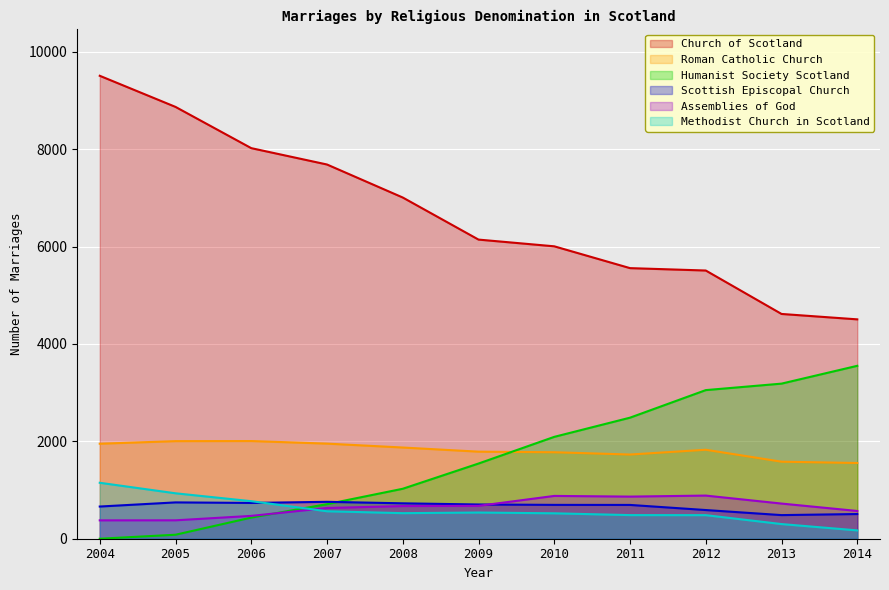

At which category does the chart reach its minimum across all series?

2004